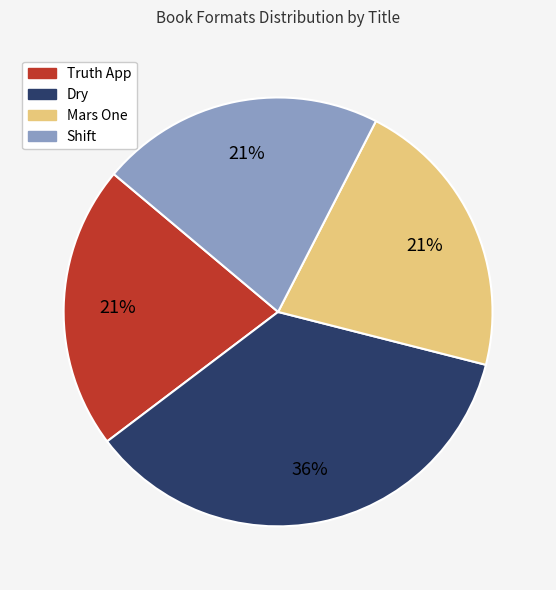

The Truth App slice represents 16% of the pie. True or false?

False